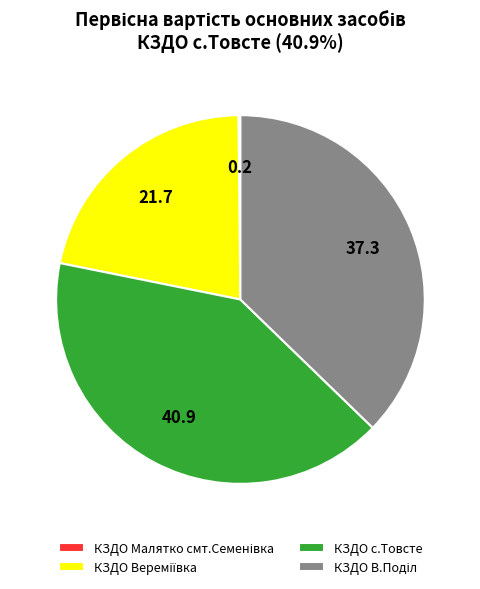

Is there any slice that represents more than half of the pie?

No